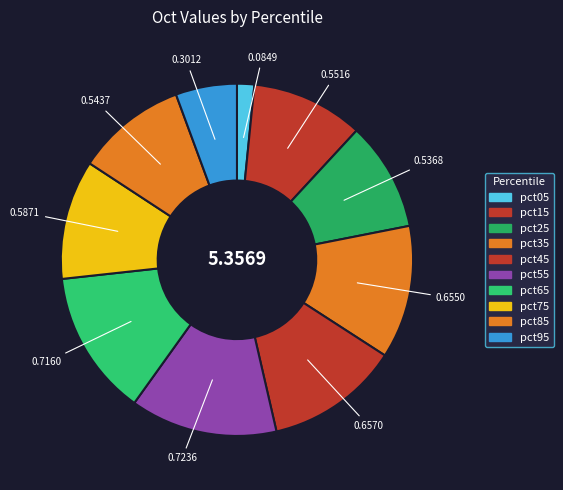

What is the change in value from pct15 to pct65?

+0.2